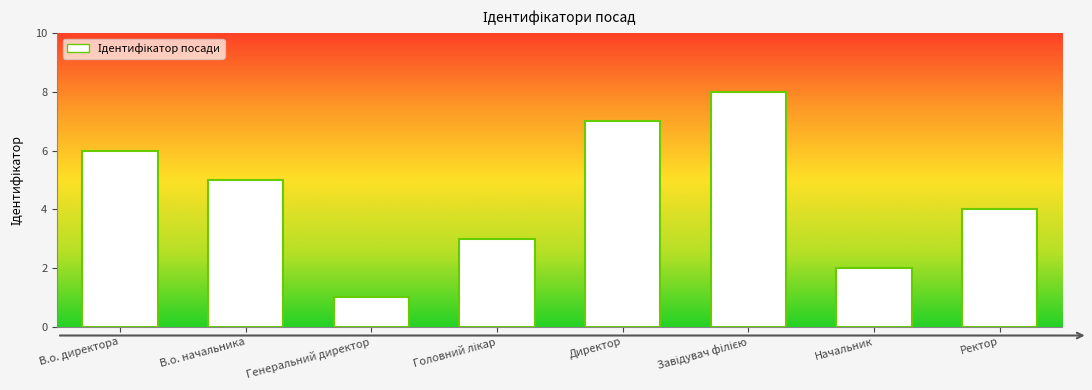

What is the maximum value shown in the chart?

8